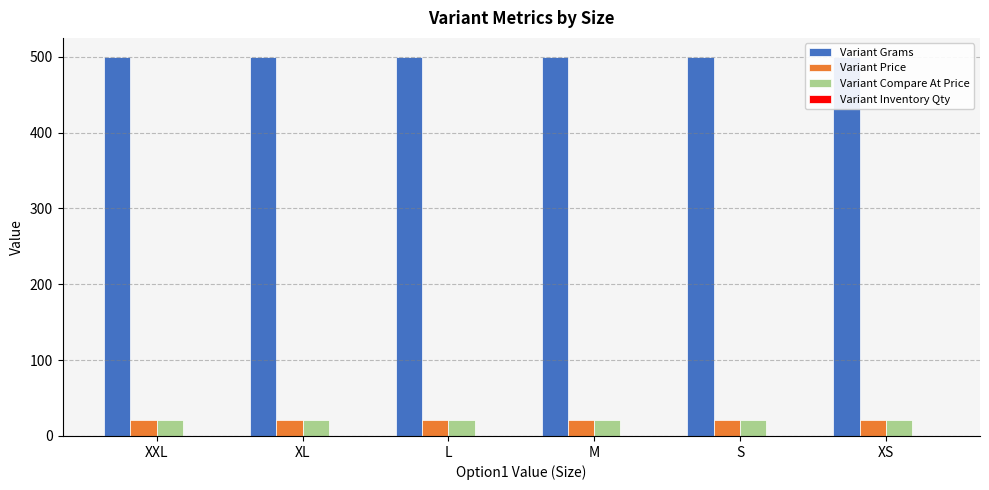

Which label corresponds to the largest value in the chart?

XXL